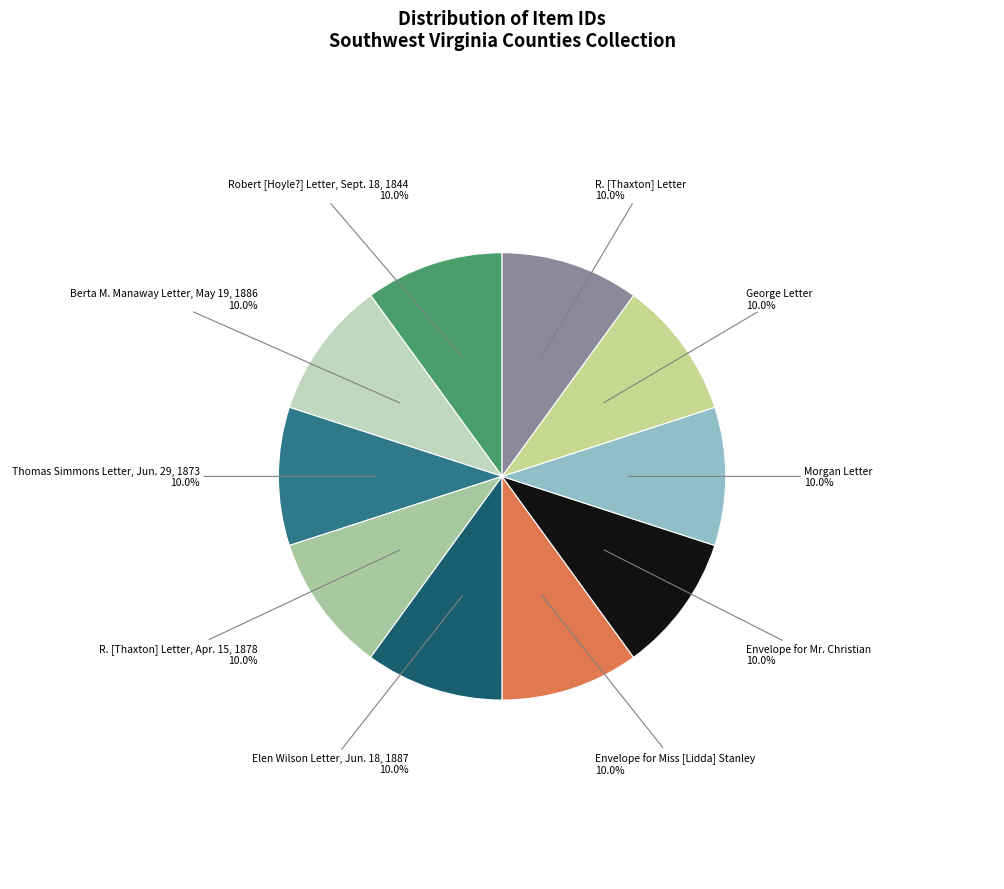

To the nearest percent, what portion does Berta M. Manaway Letter, May 19, 1886 represent?

10%